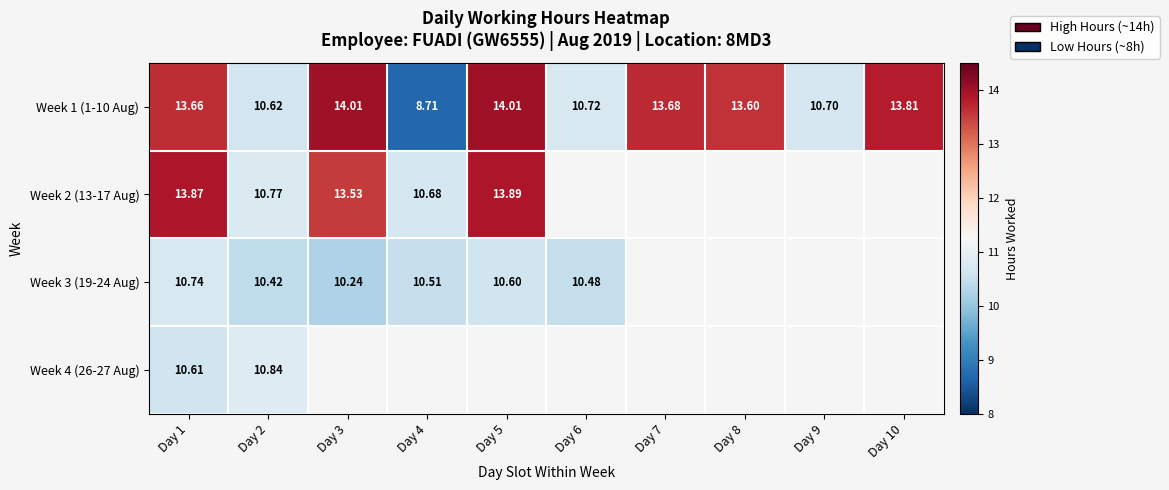

How many values in Week 4 (26-27 Aug) are above zero?

2